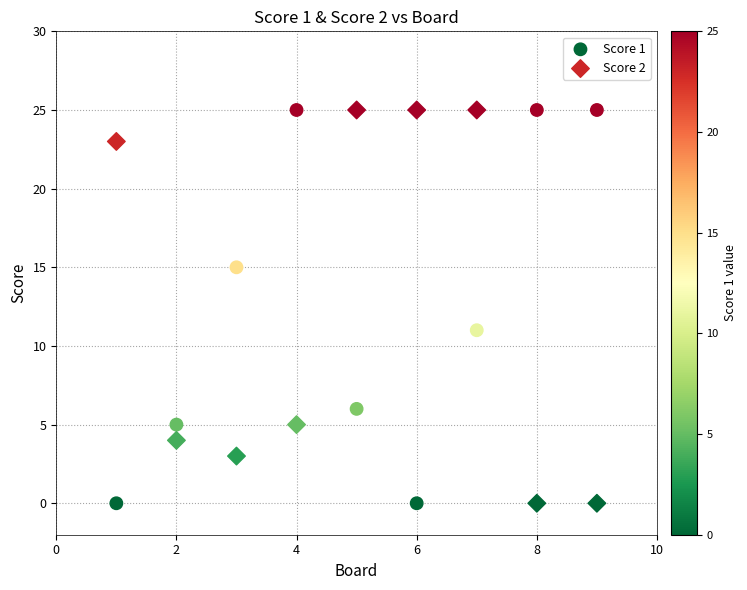

Across all data points, what is the range of Y values (max minus min)?

25